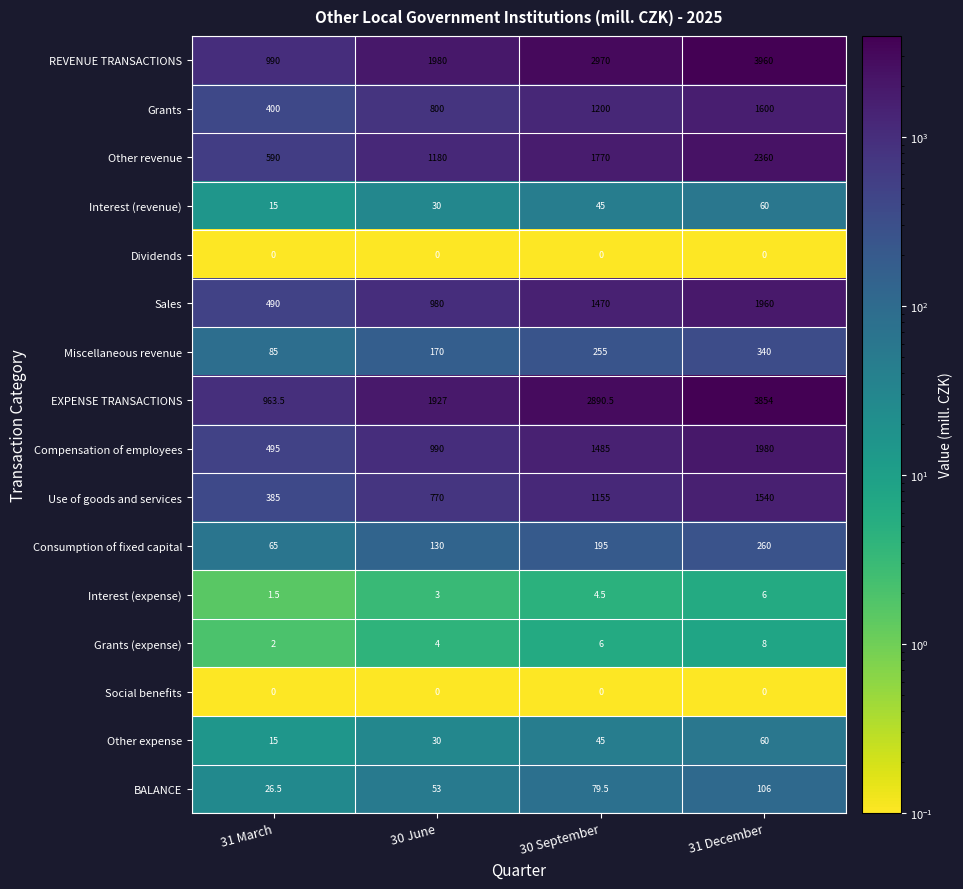

What is the sum of all Use of goods and services values?

3850.0